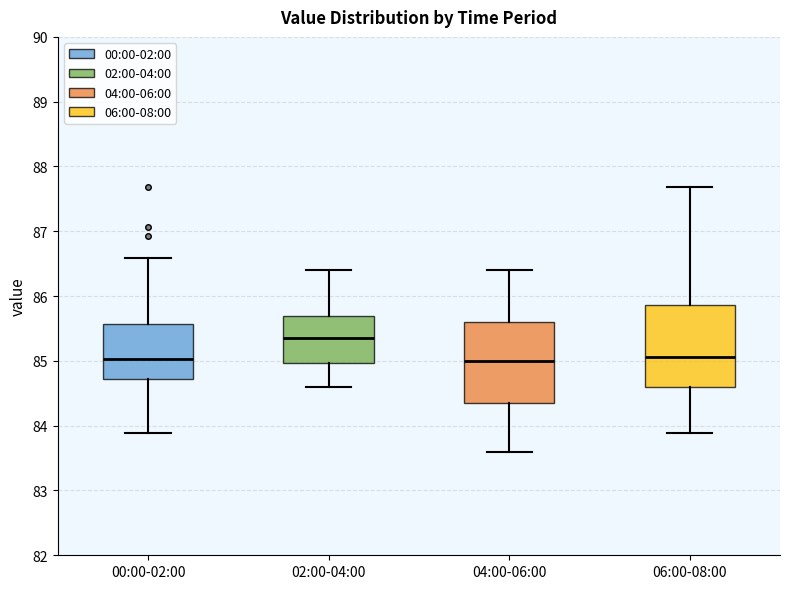

Reading left to right, read every box against the y-axis: the position of its median line, the range the box covers, and the ends of its whiskers. The values are not printed on the chart, so give them approximately, as read against the axis.

00:00-02:00: median 85.0, box 84.7 to 85.6, whiskers 83.9 to 86.6
02:00-04:00: median 85.4, box 85.0 to 85.7, whiskers 84.6 to 86.4
04:00-06:00: median 85.0, box 84.4 to 85.6, whiskers 83.6 to 86.4
06:00-08:00: median 85.1, box 84.6 to 85.9, whiskers 83.9 to 87.7